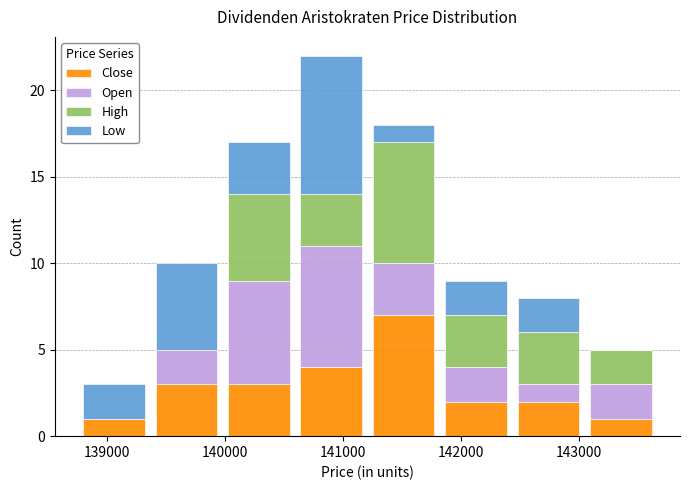

Which range on the x-axis has the tallest stacked bar (by total height)?

140600 to 141200